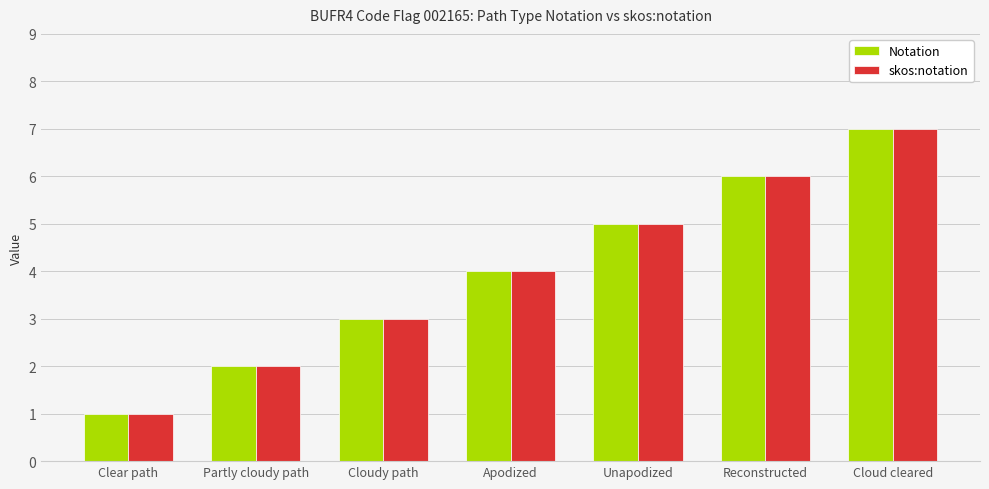

How many skos:notation values are between 2 and 6?

5